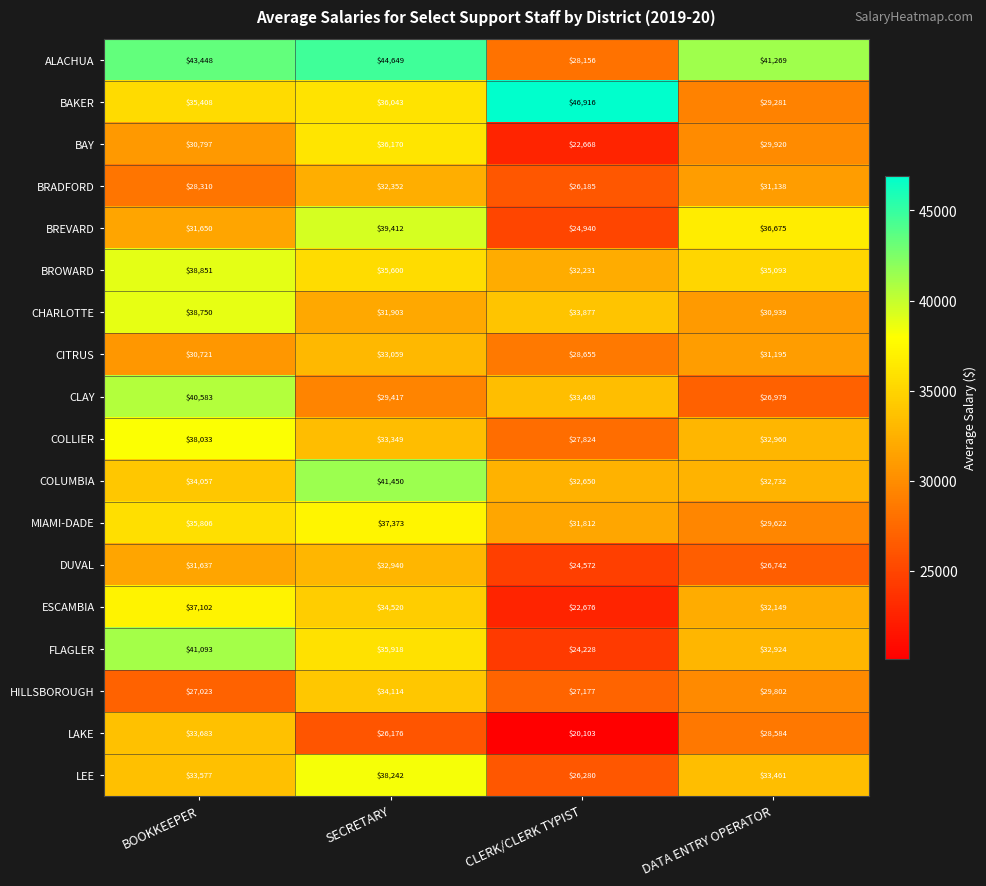

At which category does the chart reach its peak across all series?

CLERK/CLERK TYPIST